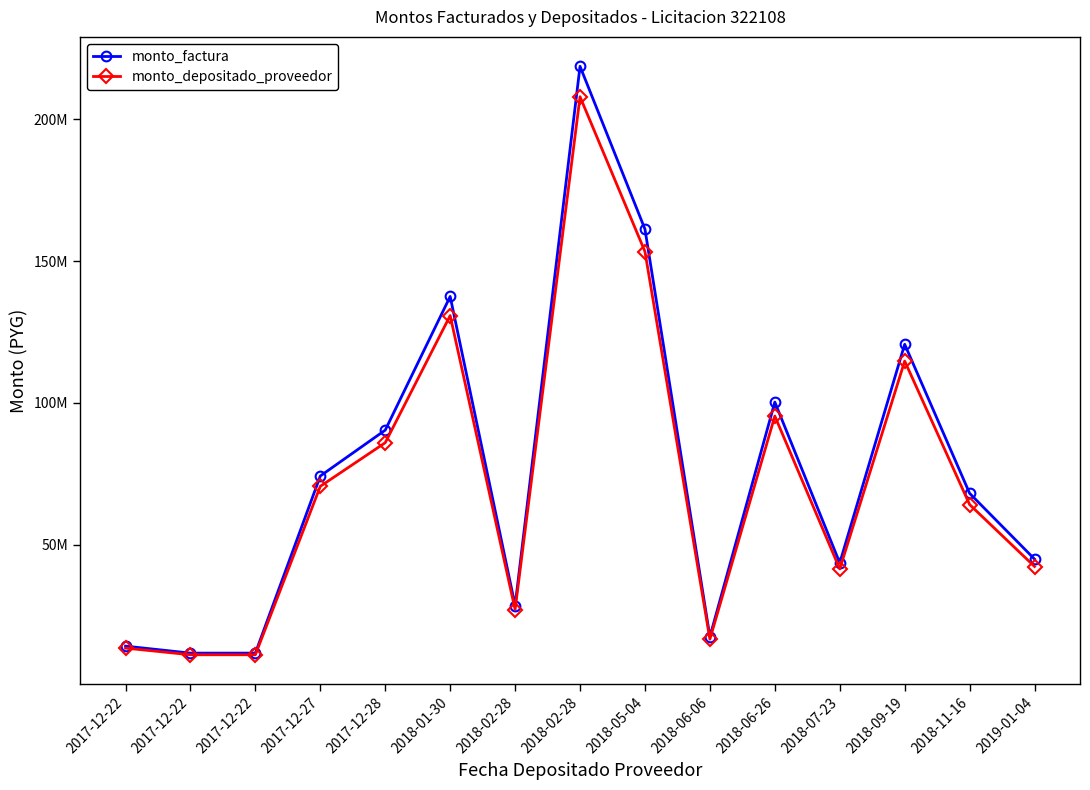

What are all the series names shown in the legend?

monto_factura, monto_depositado_proveedor